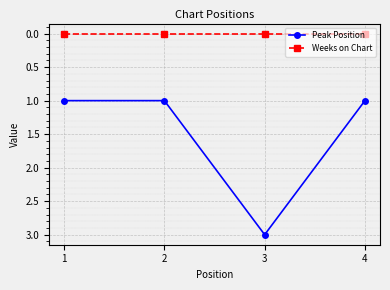

True or false: Weeks on Chart and Peak Position cross at least once.

False